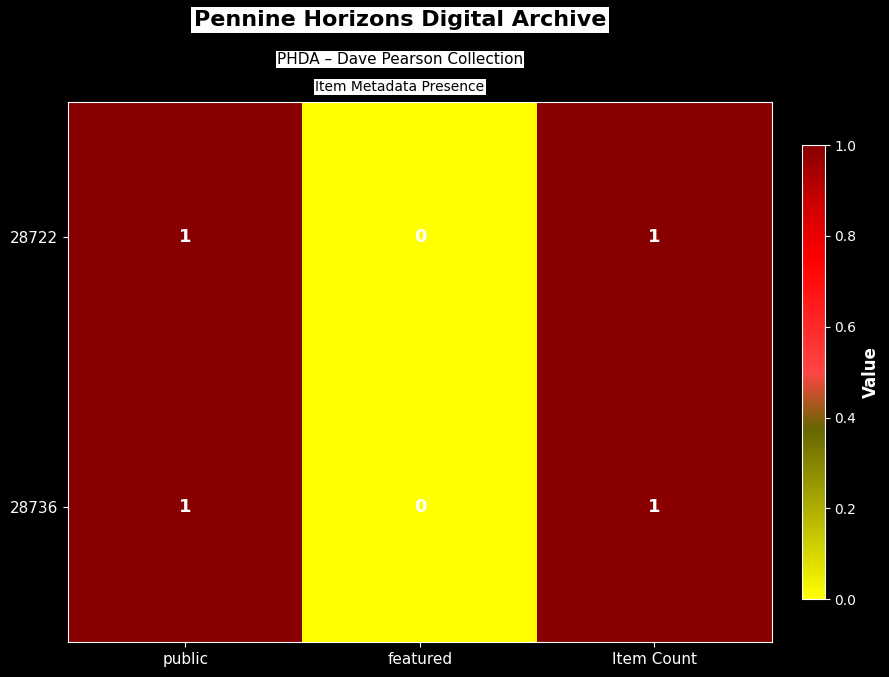

At which label is 28736 closest to 0?

featured